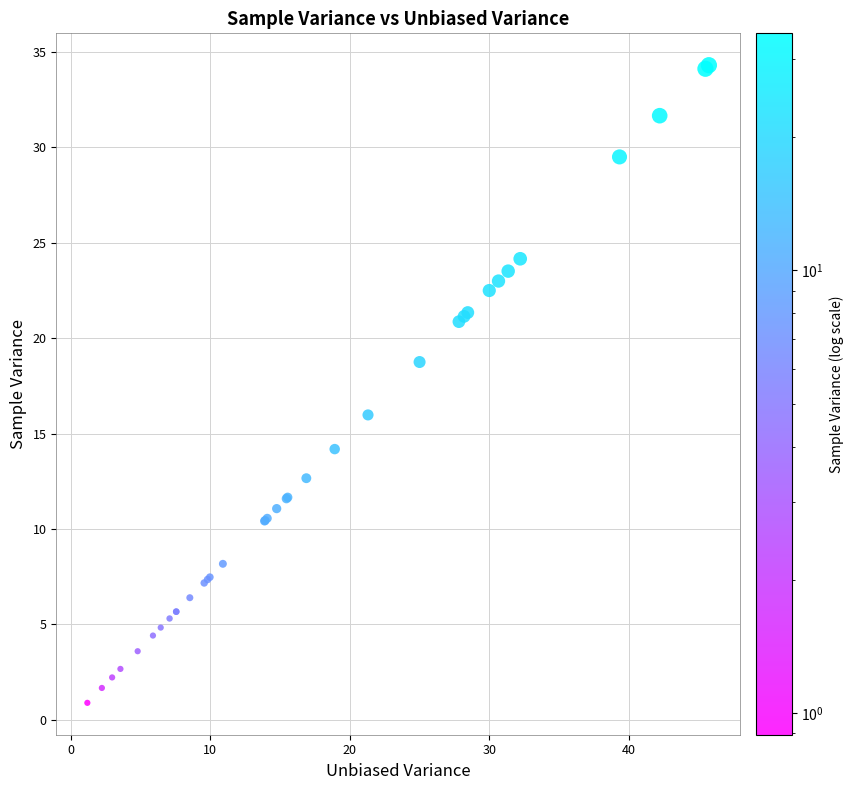

What Y value in the scatter plot is closest to 17?

16.0